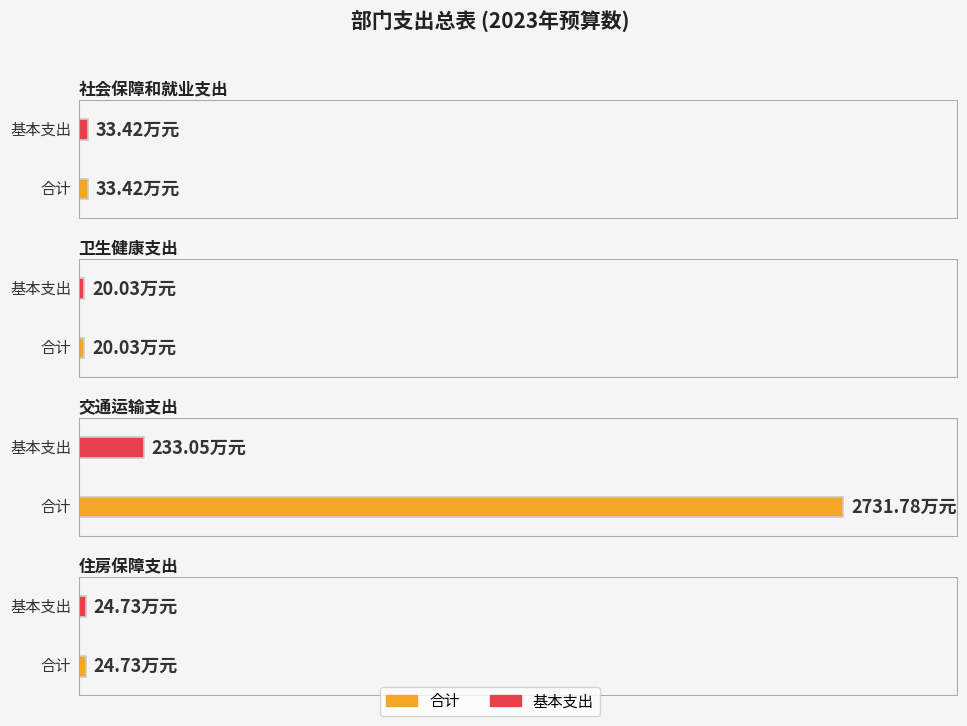

Reading left to right, extract all data points from this chart.

合计: 33.4	20.0	2731.8	24.7
基本支出: 33.4	20.0	233.1	24.7